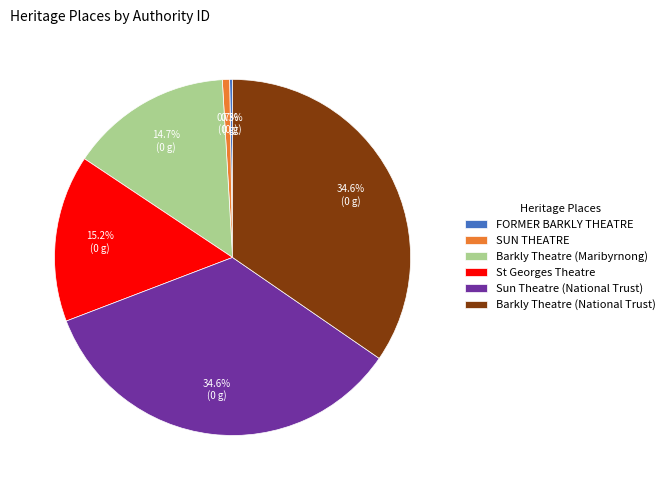

How much of the chart is everything except Barkly Theatre (National Trust)?

65.4%